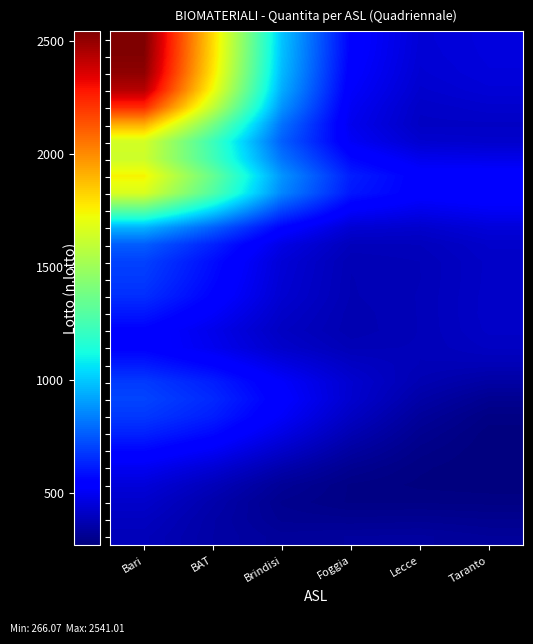

At how many categories does at least one series exceed 492?

6